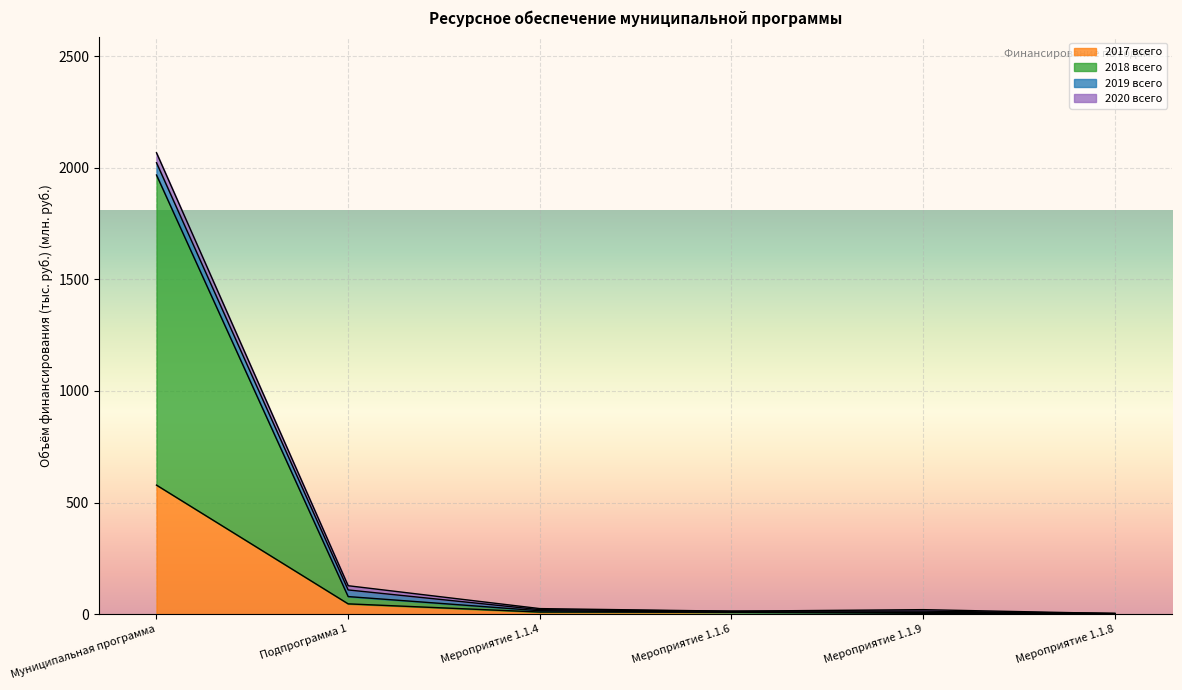

At which category is the sum across all series the highest?

Муниципальная программа